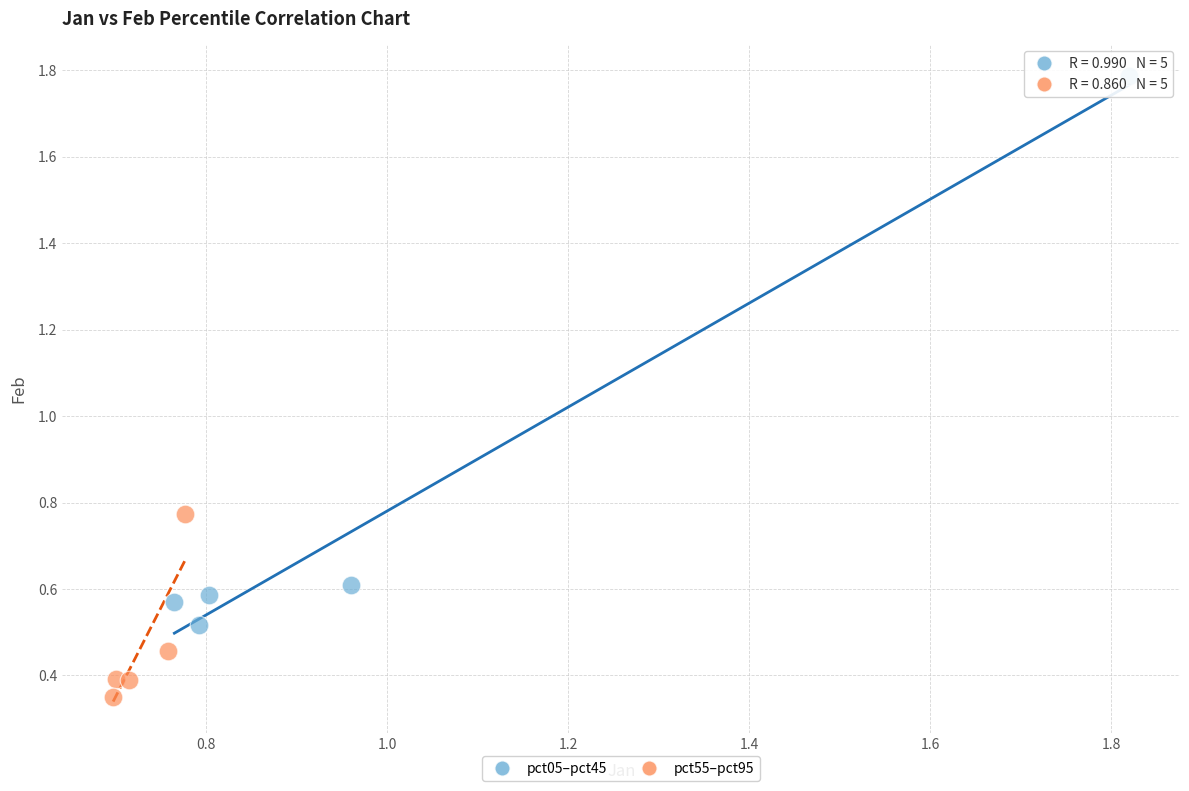

Which series reaches the maximum Y coordinate?

pct05–pct45